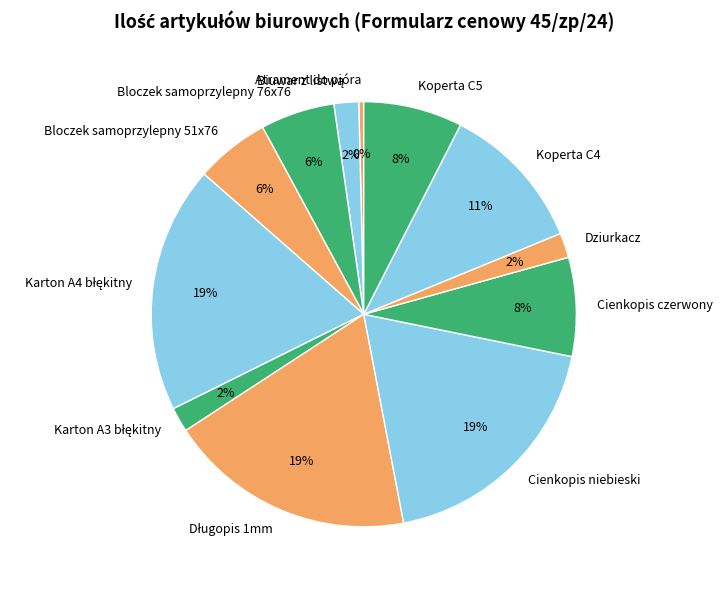

Which category has the smallest portion of the pie?

Atrament do pióra